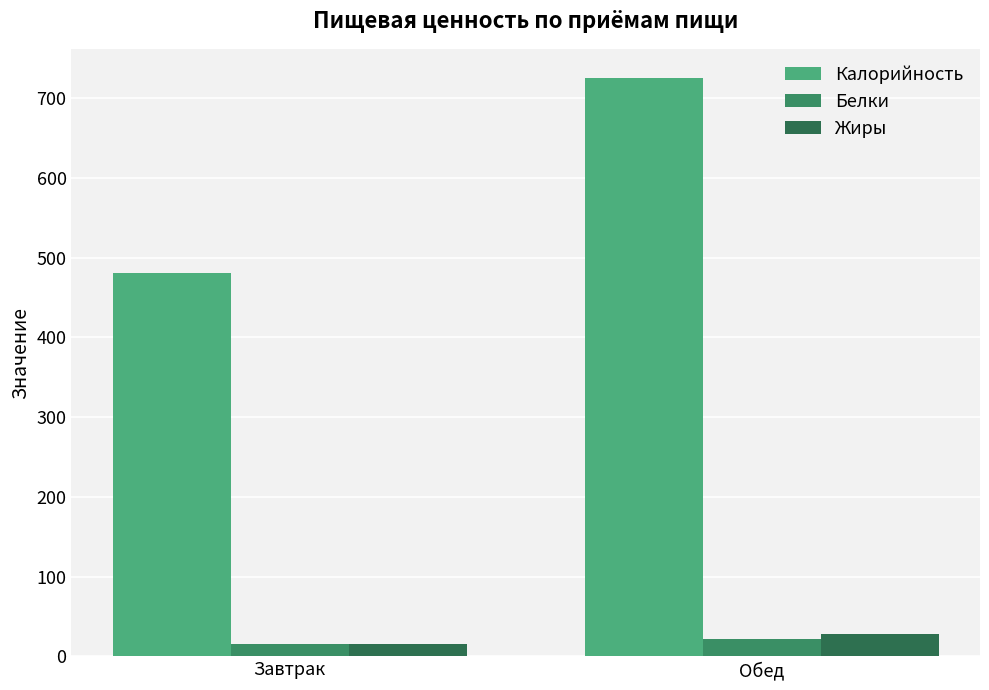

At which label does Калорийность reach its minimum?

Завтрак